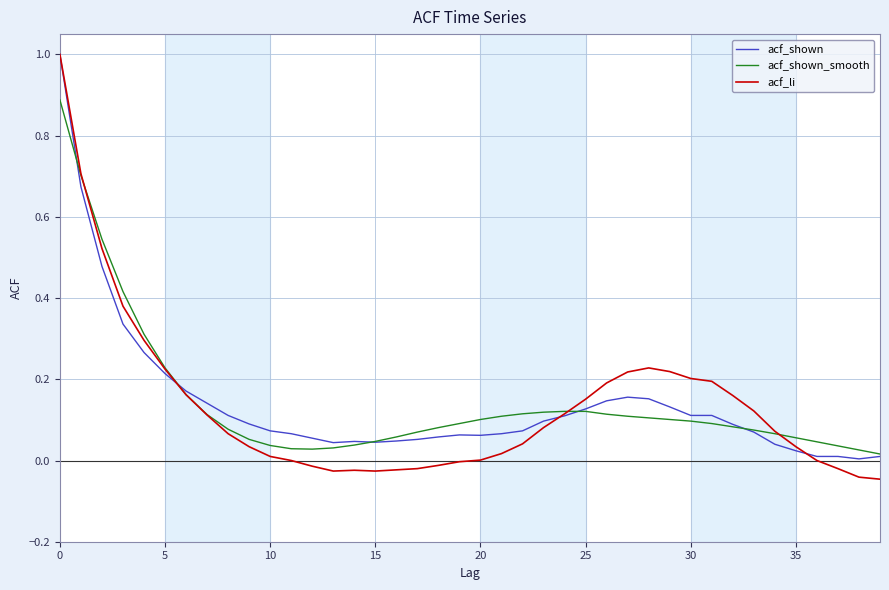

How many lines are shown in the chart?

3